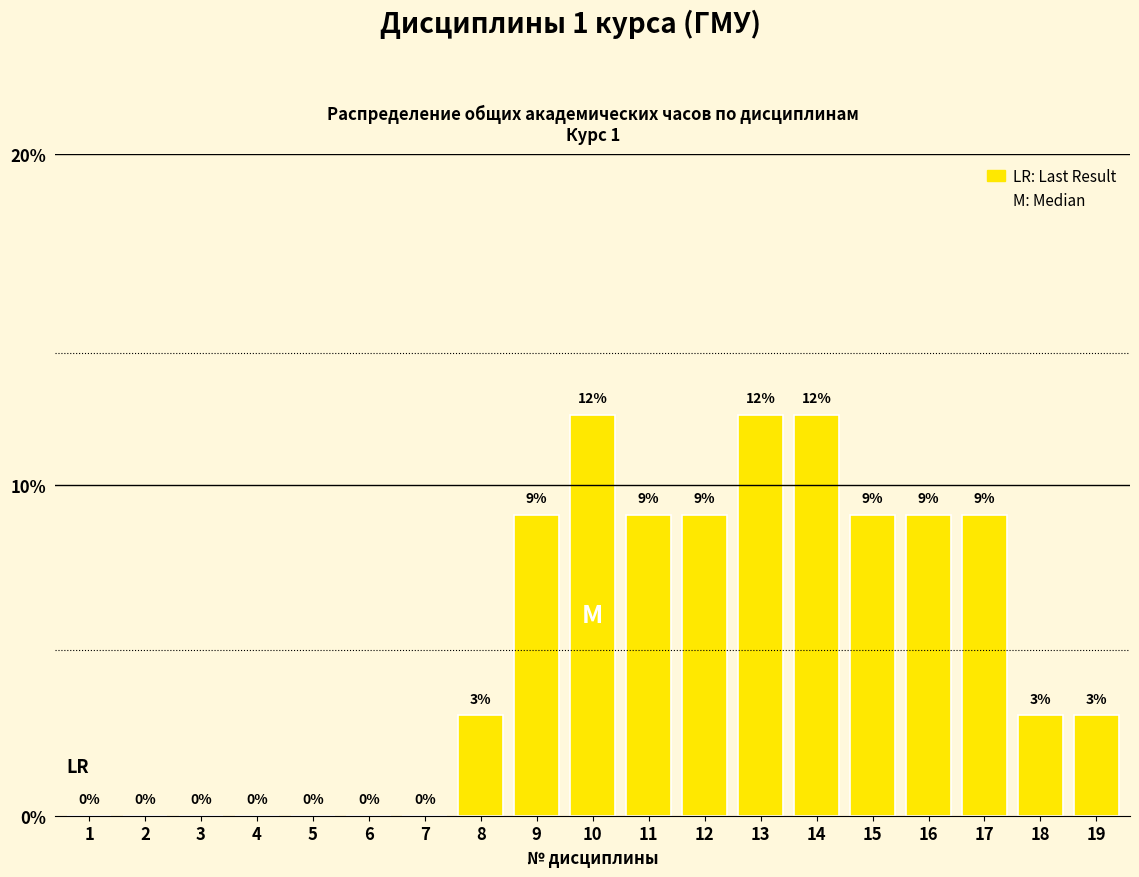

What is the change in value from 12 to 13?

+3.0